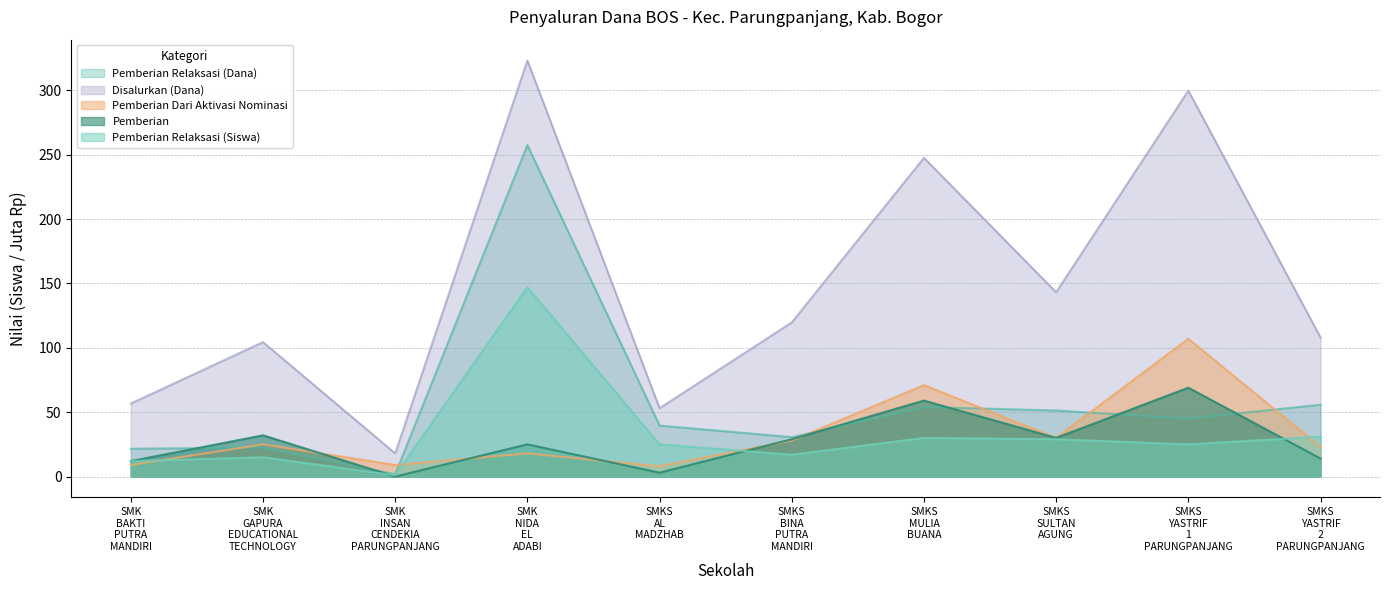

At how many categories does at least one series exceed 42?

9